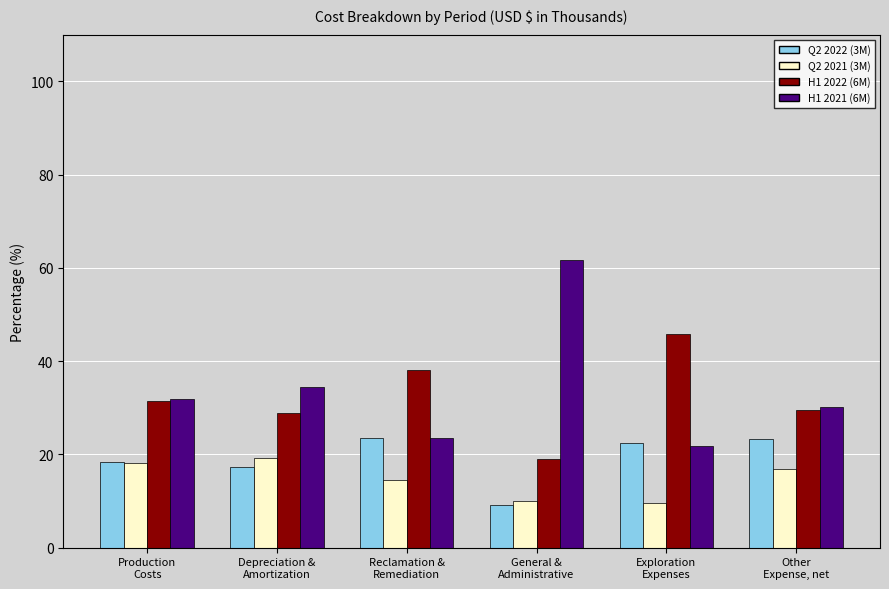

What is the spread (max minus min) of values at Production
Costs?

13.7